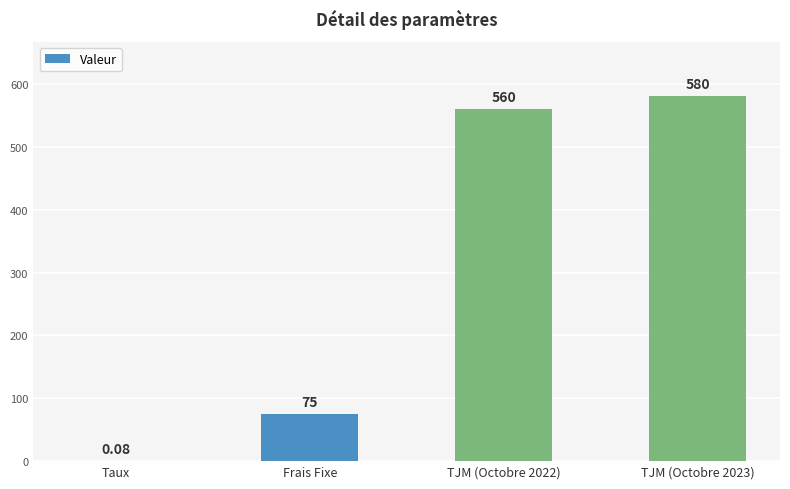

Which has a higher value, Taux or Frais Fixe?

Frais Fixe